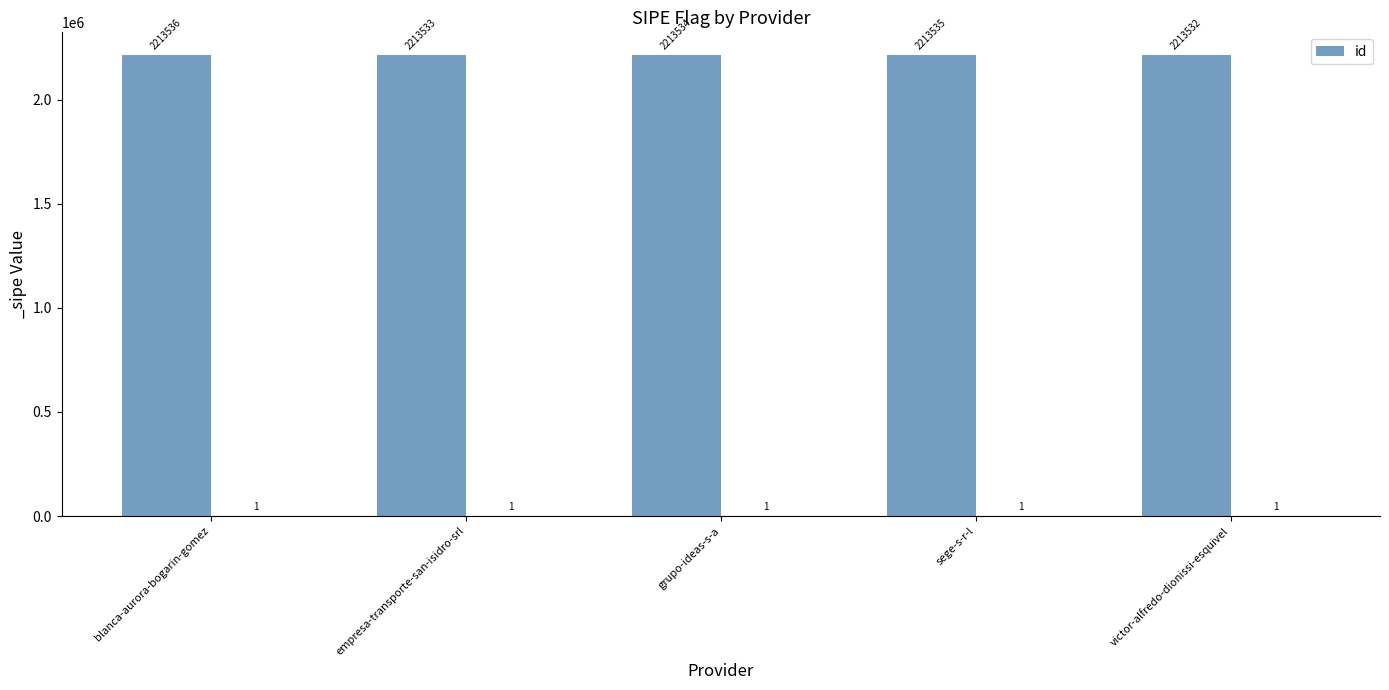

What is the difference between the maximum and minimum values?

4